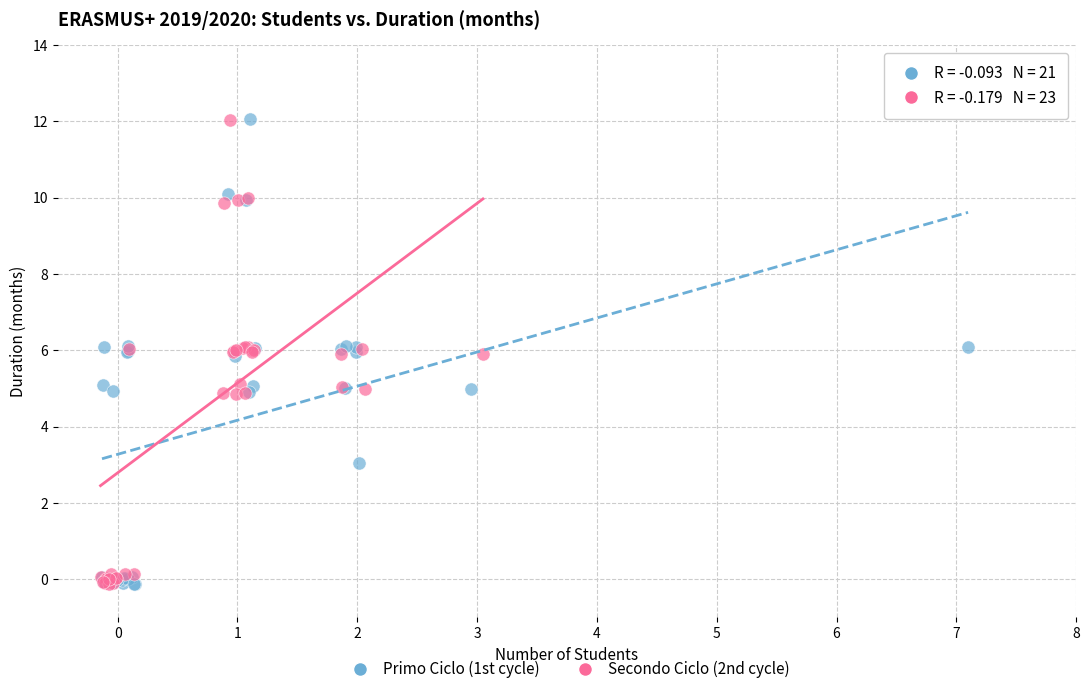

Which series has the widest spread of Y values?

Primo Ciclo (1st cycle)